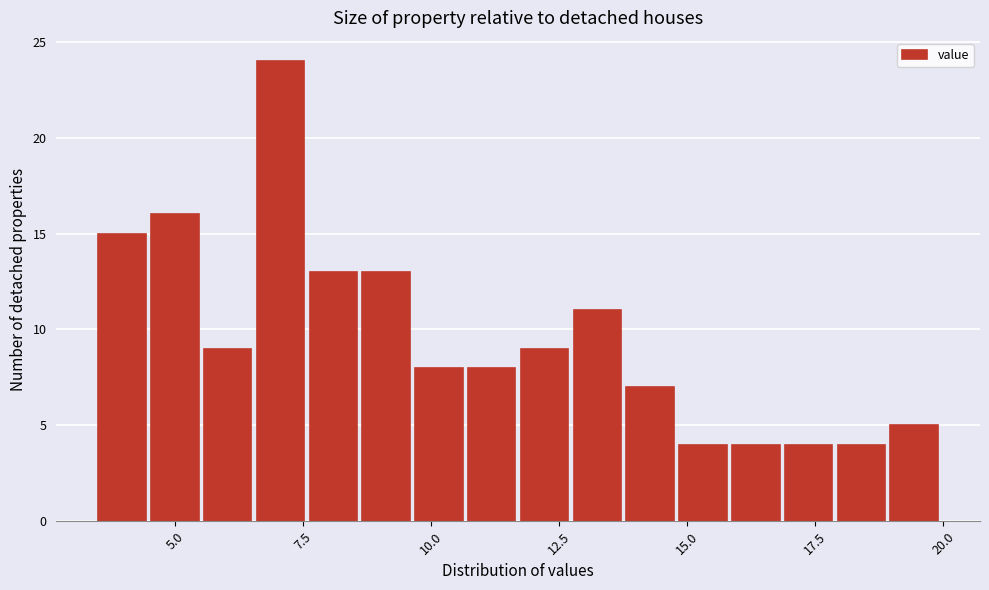

Read against the x-axis, roughly where is the centre of the tallest bar?

7.0